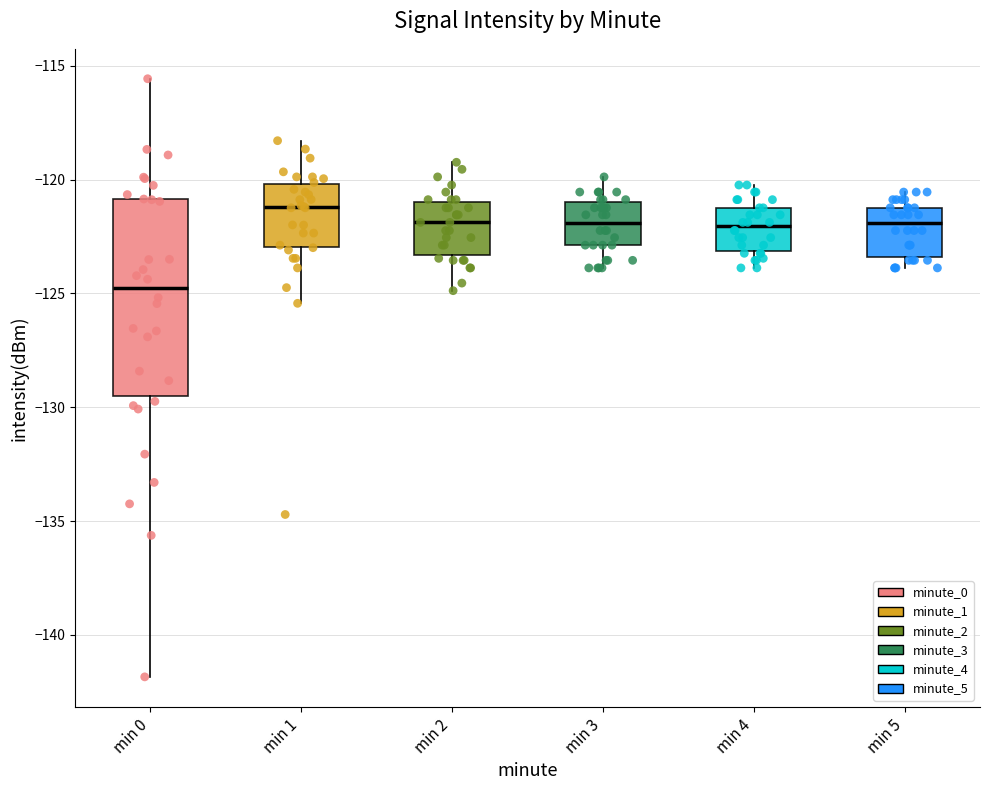

Reading left to right, transcribe this box plot: for each box, give where its median line is, the range the box spans, and where its two whiskers end, as read against the y-axis. The values are not printed on the chart, so give them approximately, as read against the axis.

min 0: median -125.0, box -129.5 to -121.0, whiskers -142.0 to -115.5
min 1: median -121.0, box -123.0 to -120.0, whiskers -125.5 to -118.5
min 2: median -122.0, box -123.5 to -121.0, whiskers -125.0 to -119.0
min 3: median -122.0, box -123.0 to -121.0, whiskers -124.0 to -120.0
min 4: median -122.0, box -123.0 to -121.0, whiskers -124.0 to -120.0
min 5: median -122.0, box -123.5 to -121.0, whiskers -124.0 to -120.5